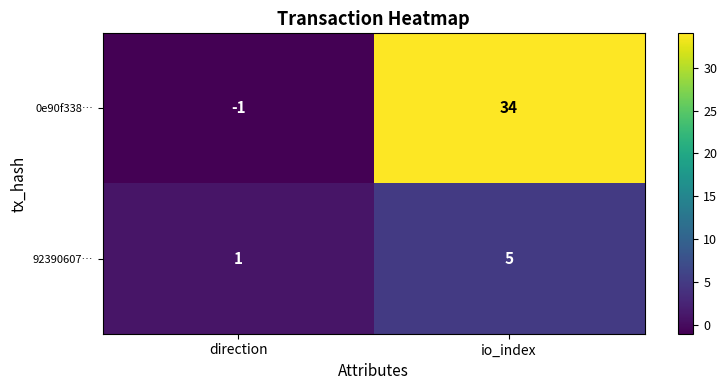

Read the 0e90f338… value at io_index, to the nearest 10.

30